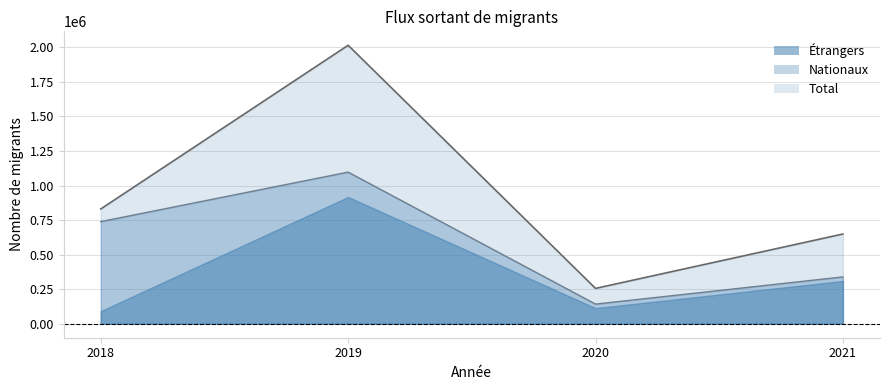

What is the minimum value for Nationaux?

142436